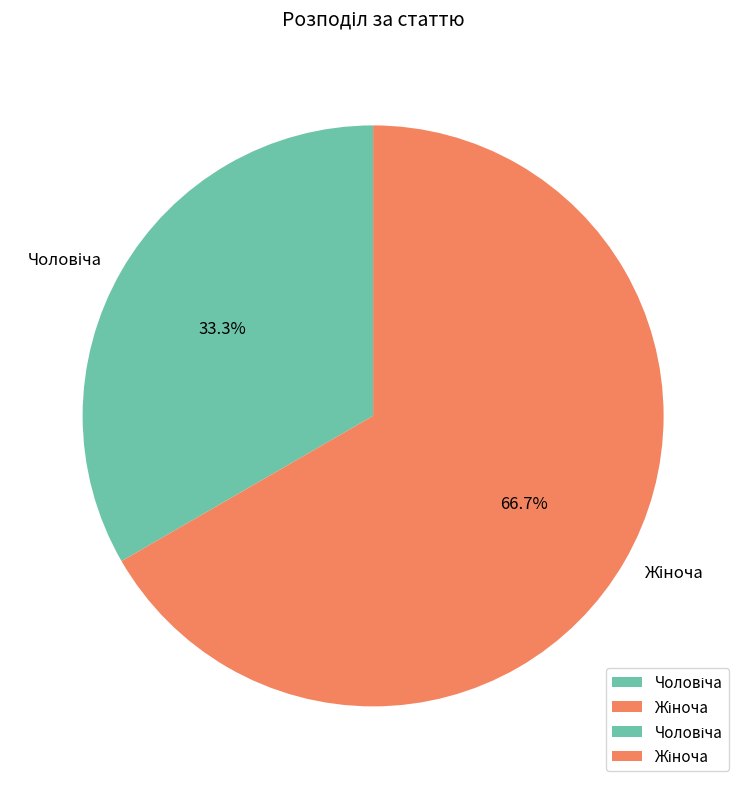

Does any single category account for the majority?

Yes